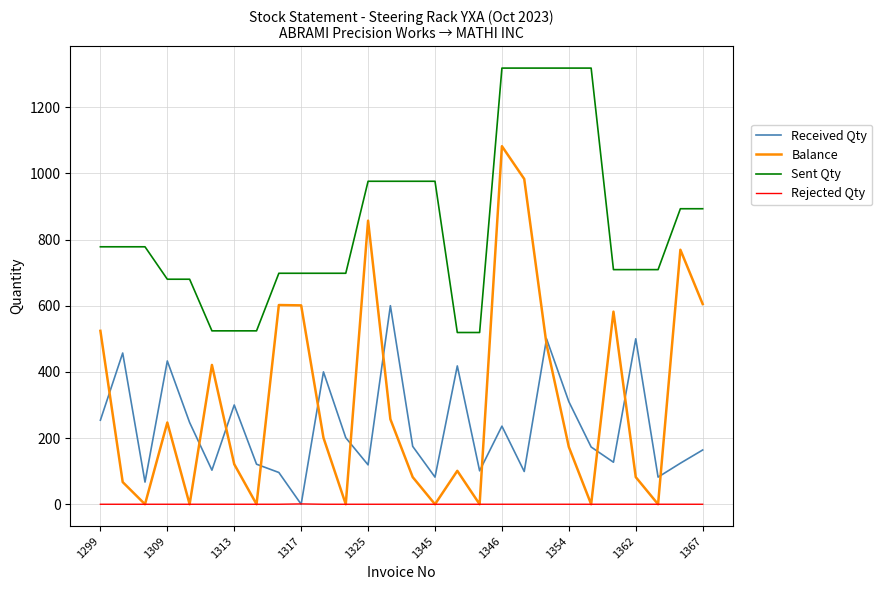

Which series has the largest range (max minus min)?

Balance